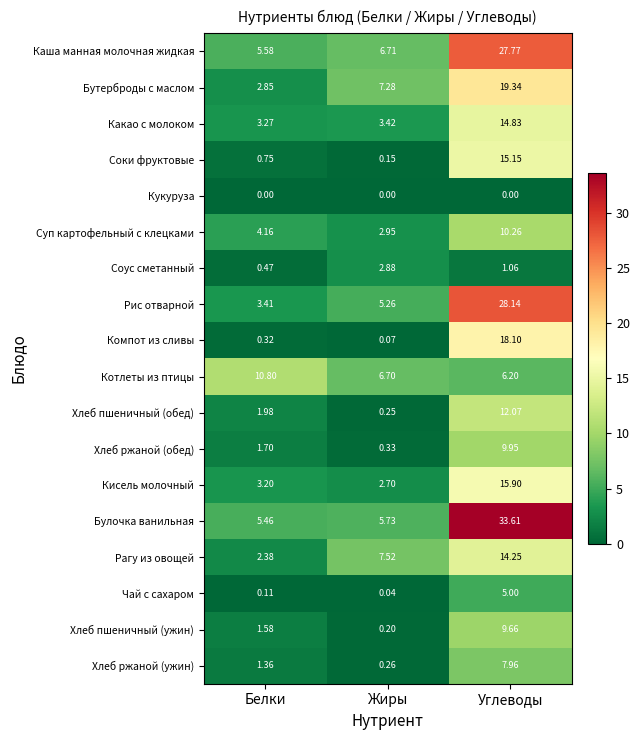

Which series has the largest range (max minus min)?

Булочка ванильная